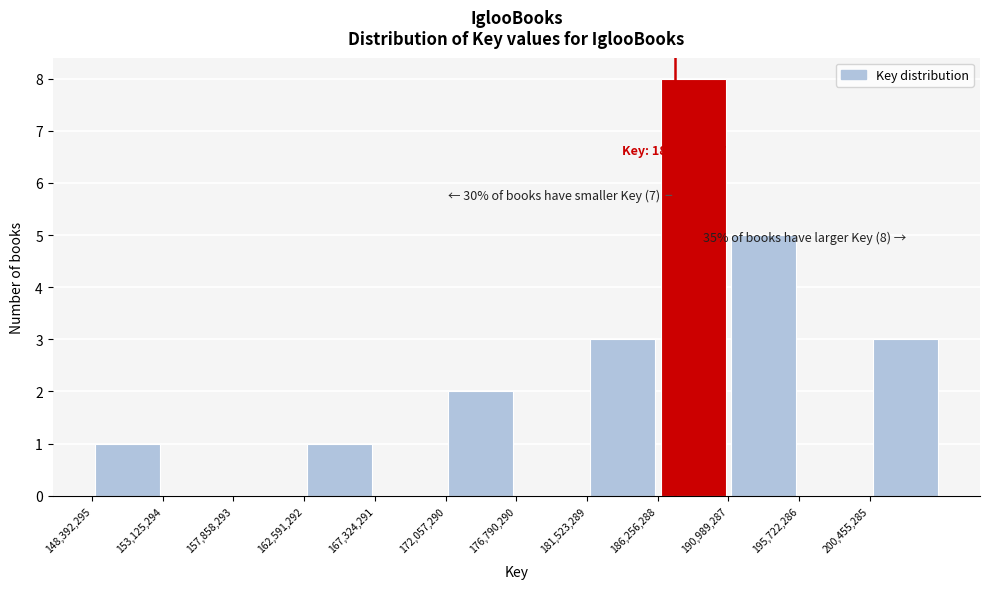

Over which range of the x-axis is the bar tallest?

186500000 to 191000000